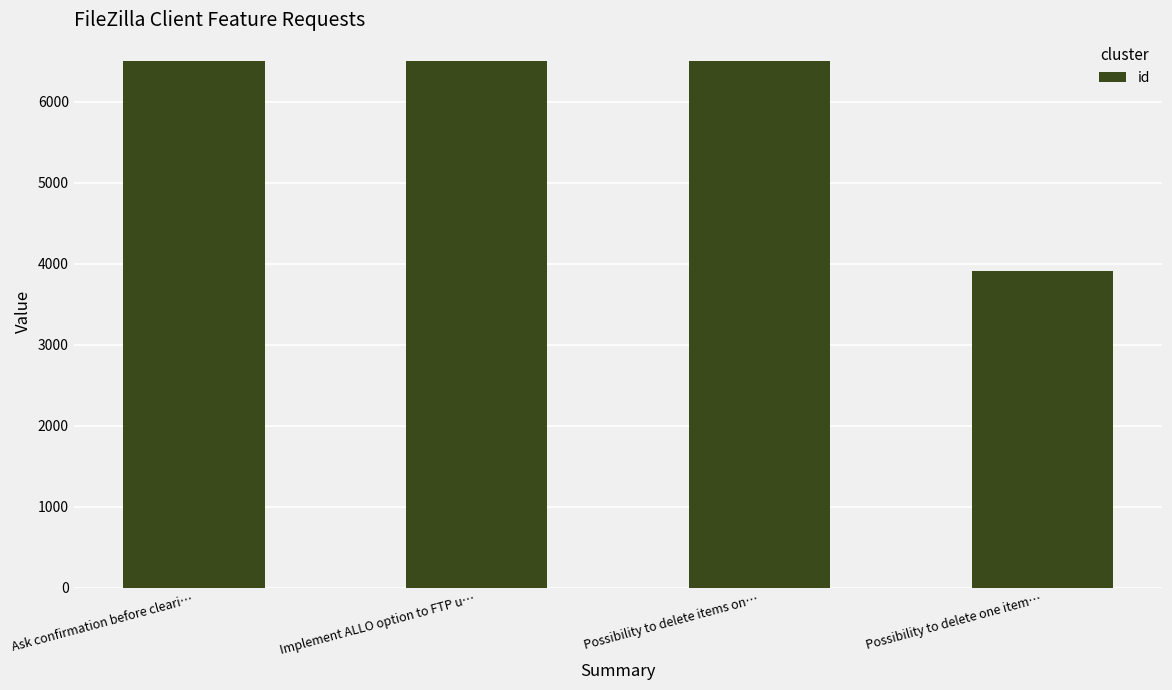

What is the ratio of the value at Possibility to delete items on… to the value at Possibility to delete one item…?

1.7